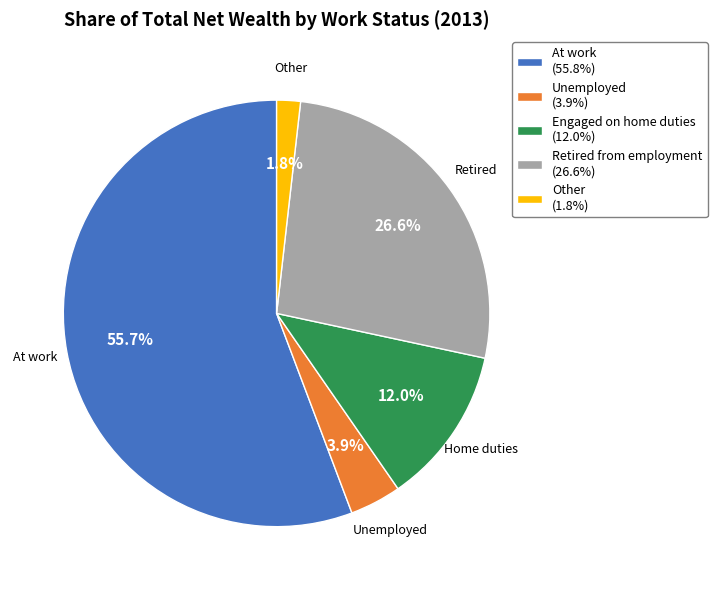

To the nearest percent, what percentage of the pie is Other?

2%